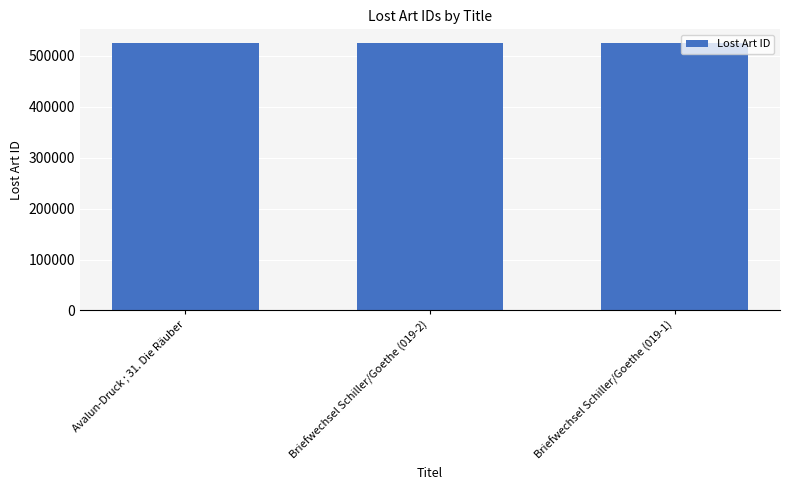

What is the smallest value displayed?

525165